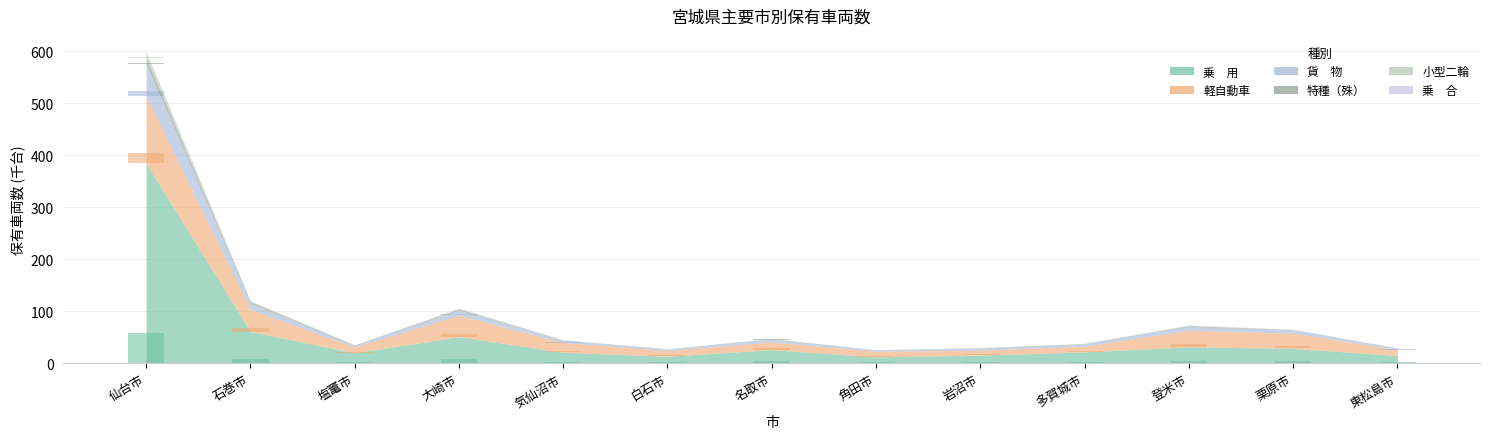

Reading right to left, what are all the values shown in this chart?

乗　用: 2.3	4.4	4.8	3.3	2.4	1.9	4.0	2.1	3.2	7.7	3.1	9.2	57.7
軽自動車: 1.7	4.4	4.8	1.6	1.4	1.6	2.2	1.7	2.8	6.2	1.7	6.4	19.4
貨　物: 0.4	0.8	1.1	0.6	0.5	0.3	0.7	0.4	0.5	1.5	0.4	1.8	9.3
特種（殊）: 0.1	0.2	0.2	0.2	0.1	0.1	0.2	0.1	0.1	0.3	0.2	0.5	1.7
小型二輪: 0.1	0.1	0.1	0.1	0.1	0.1	0.1	0.1	0.1	0.2	0.1	0.3	1.6
乗　合: 0.0	0.0	0.0	0.0	0.0	0.0	0.0	0.0	0.0	0.1	0.0	0.0	0.3